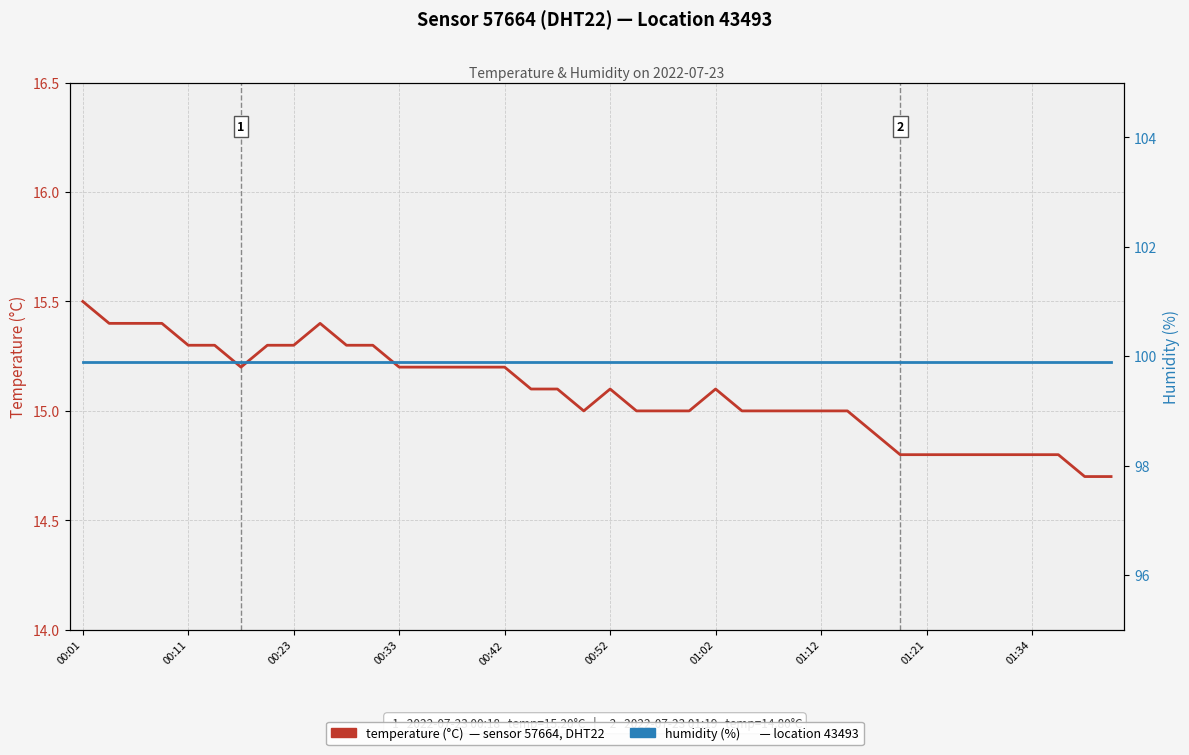

What is the sum of the temperature values at 26 and 19?

30.0